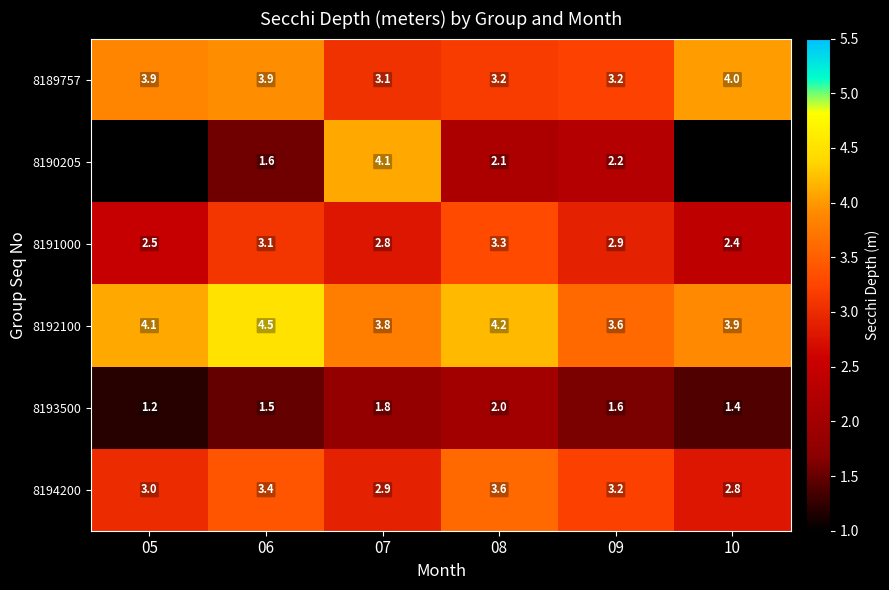

At 08, list the series in order from largest to smallest.

8192100, 8194200, 8191000, 8189757, 8190205, 8193500